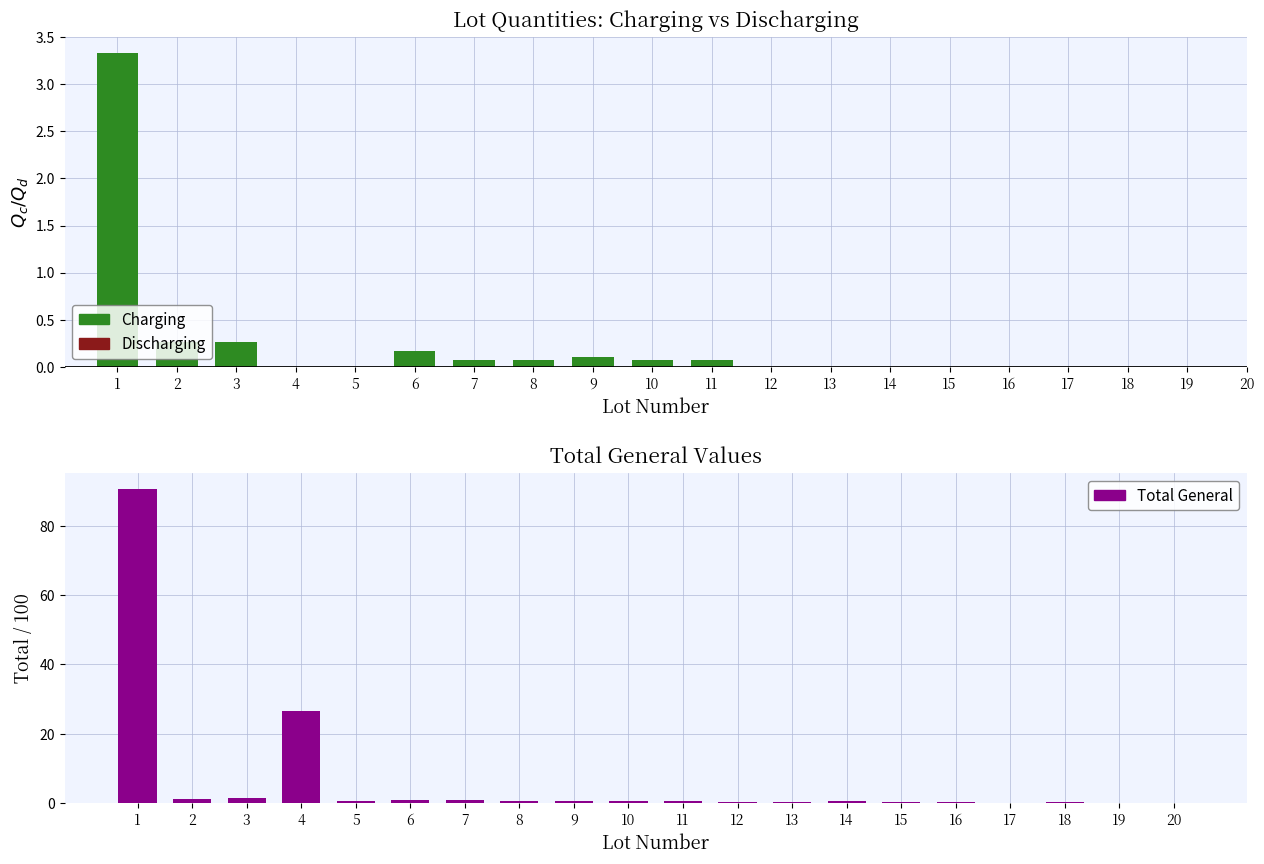

Which label corresponds to the largest value in the chart?

1